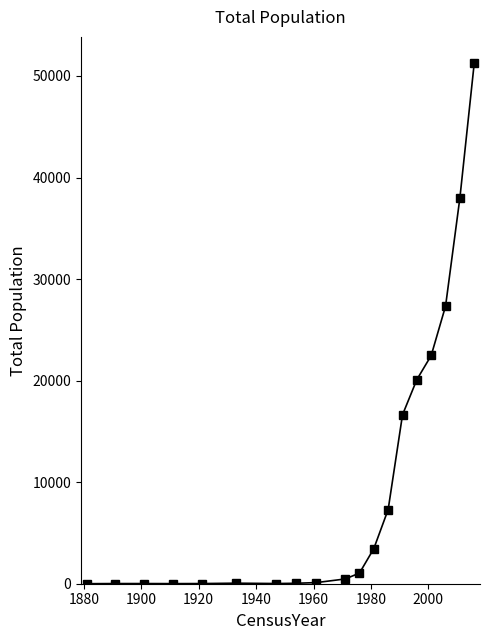

True or false: the data has more than 0 interior local peaks.

True